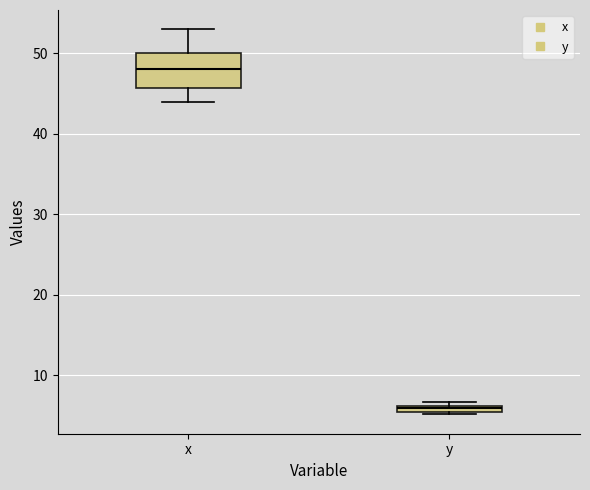

Which box has the lowest median line?

y